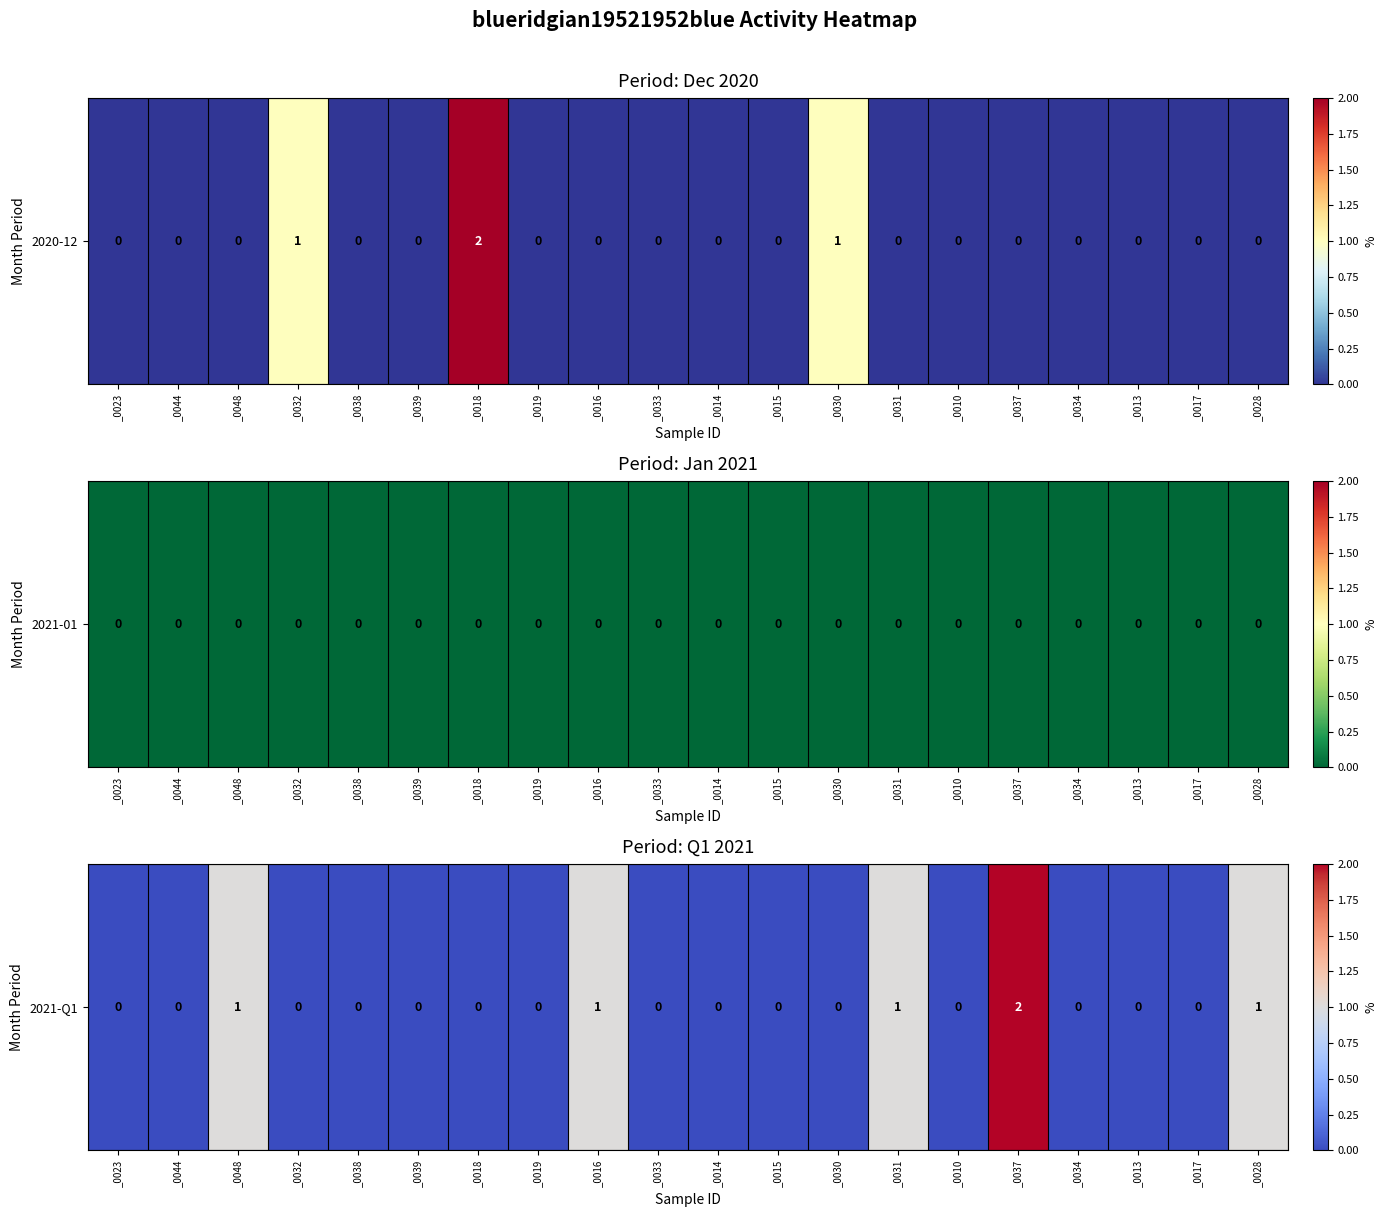

The value at _0048 is 0. True or false?

False